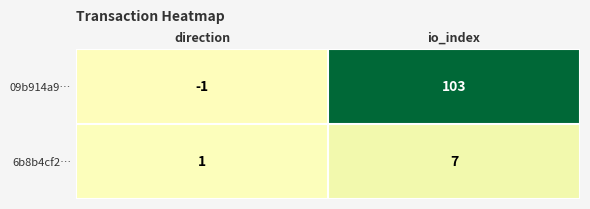

What is the smallest value displayed?

-1